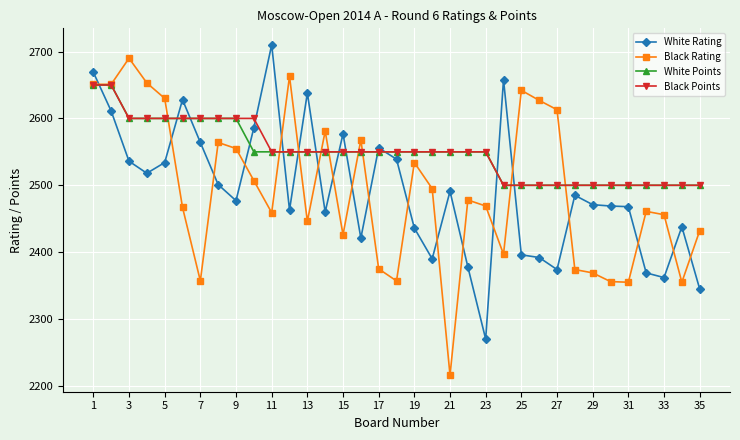

Which series ends up on top after the final intersection of White Rating and Black Points?

Black Points